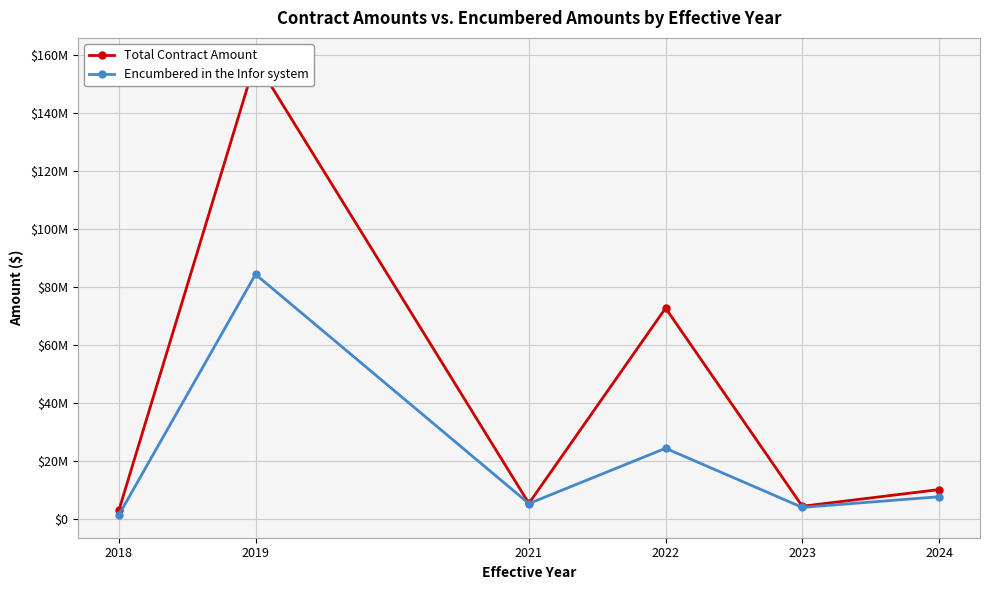

At which category does Encumbered in the Infor system reach its first local peak?

2019